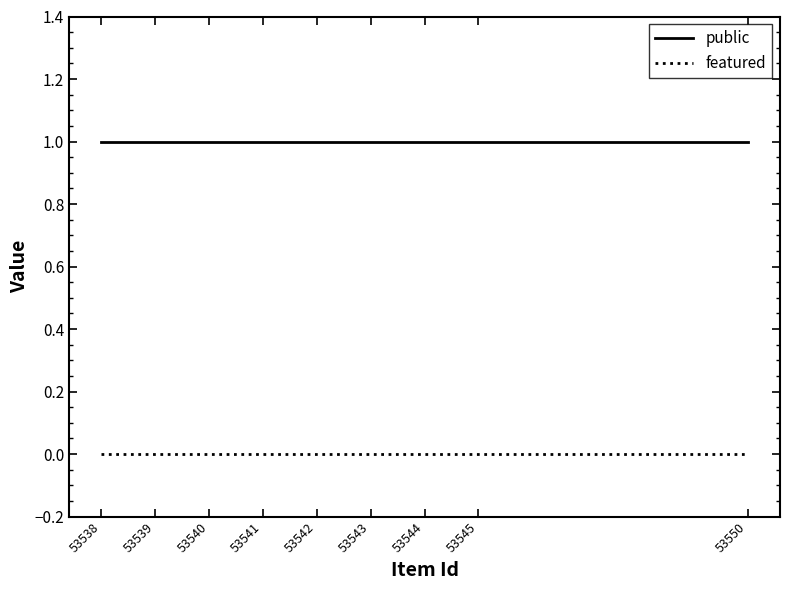

True or false: featured and public cross at least once.

False